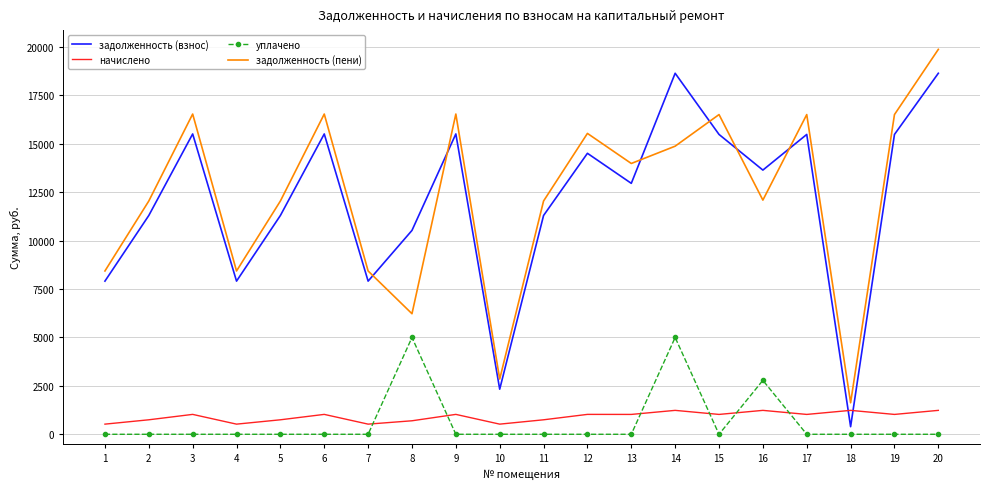

Where is the first local minimum for задолженность (пени)?

4